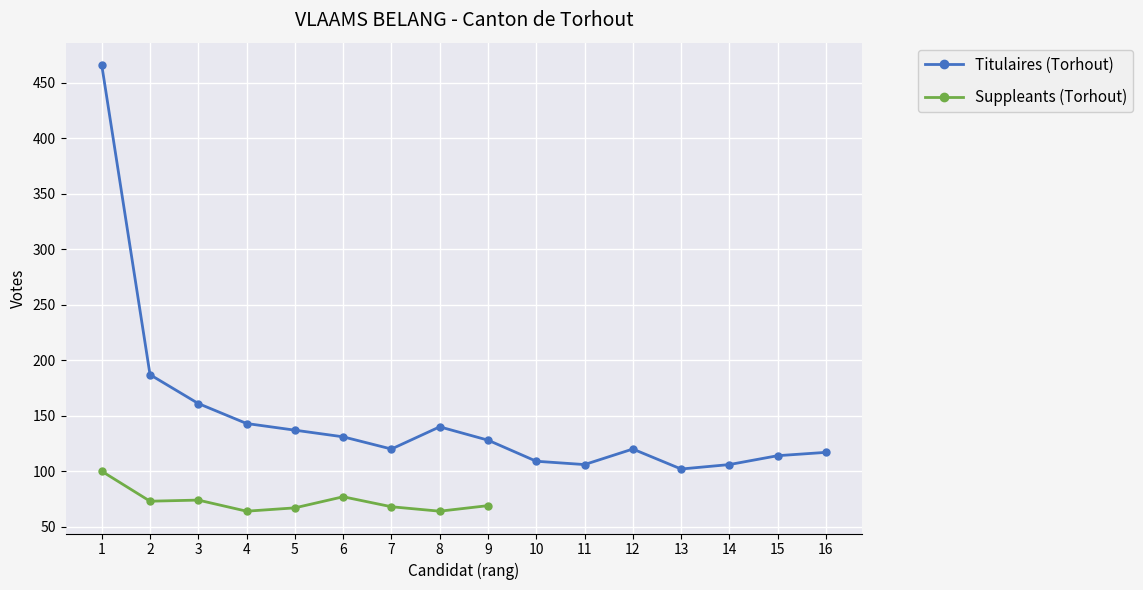

Is it true that the value at 1 is 466?

True